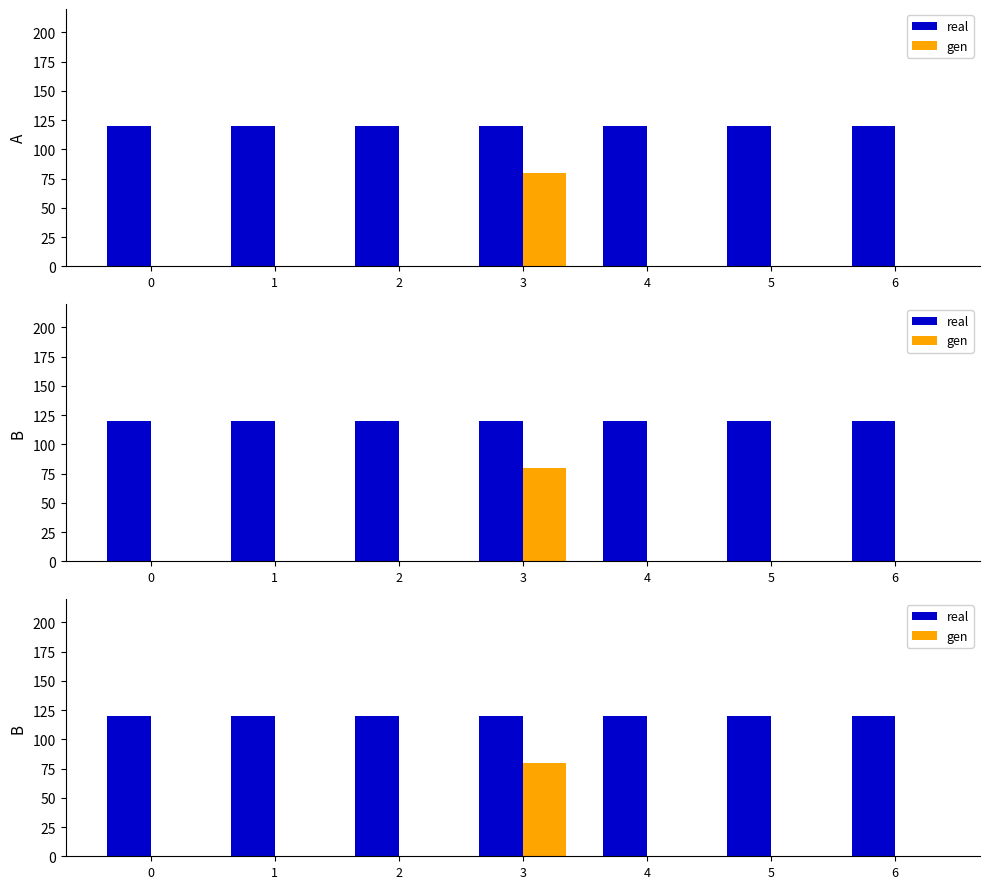

How many groups of bars are there?

7